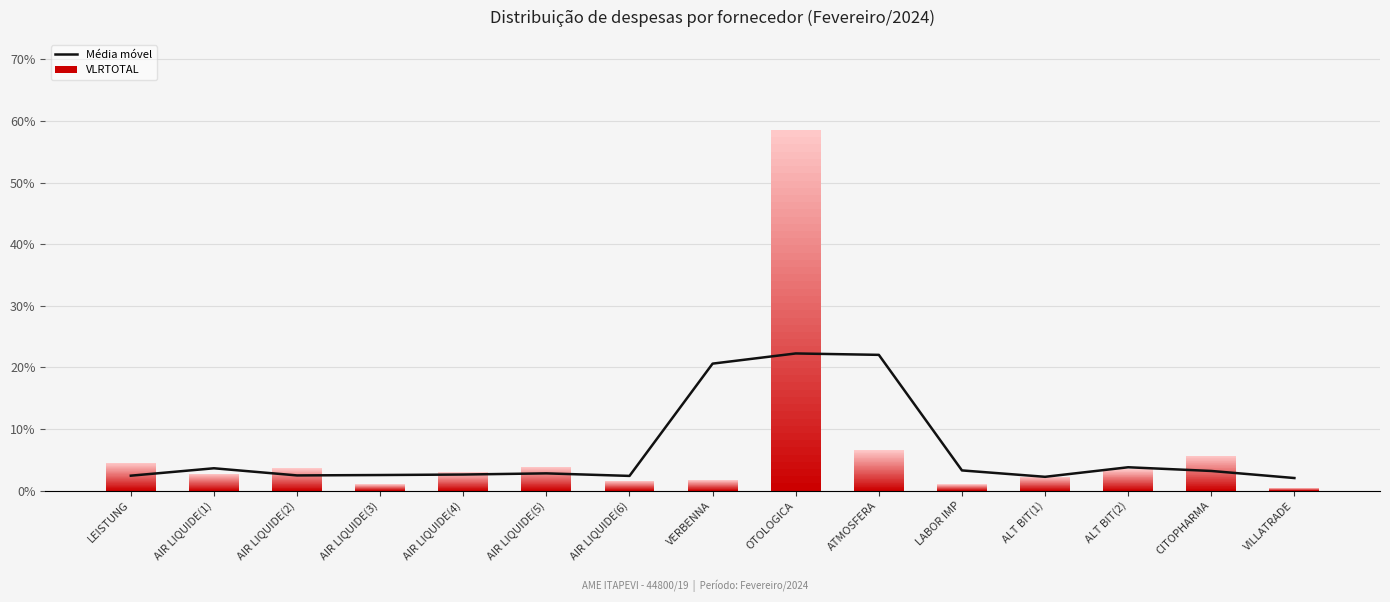

At which category does the chart reach its peak across all series?

OTOLOGICA